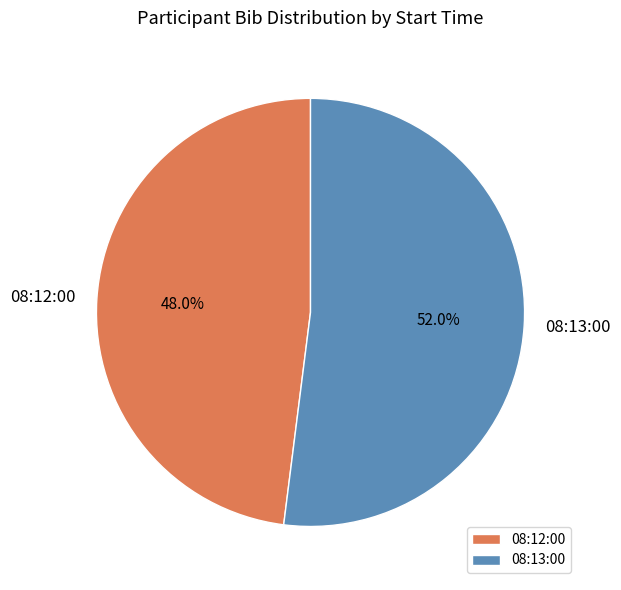

To the nearest percent, what is the combined percentage of 08:13:00 and 08:12:00?

100%